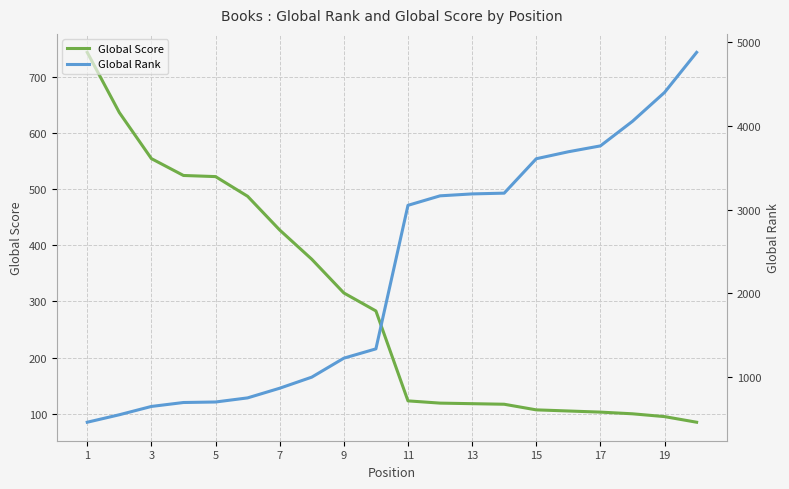

True or false: Global Score has more than 2 points higher than both neighbors.

False